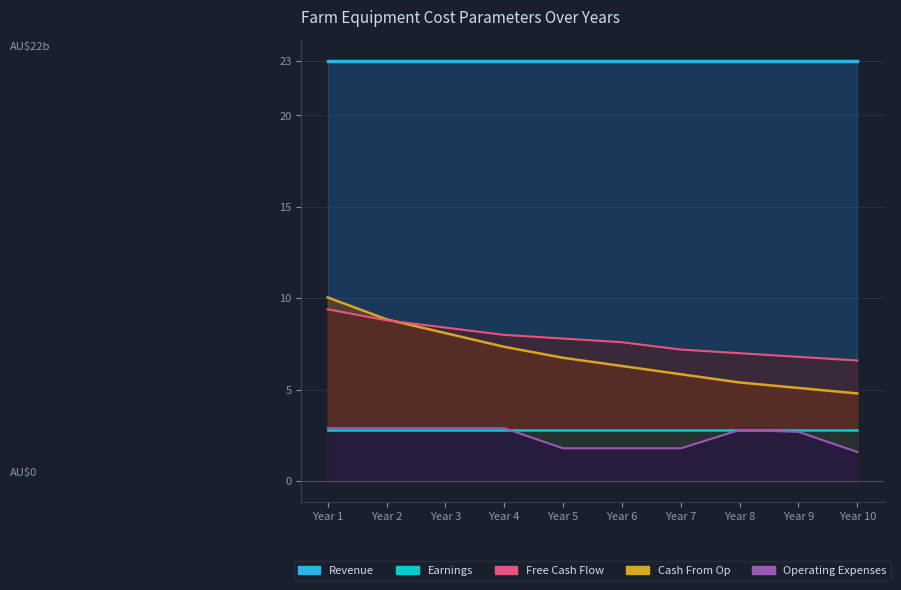

Between Year 7 and Year 4, which is larger?

Year 4